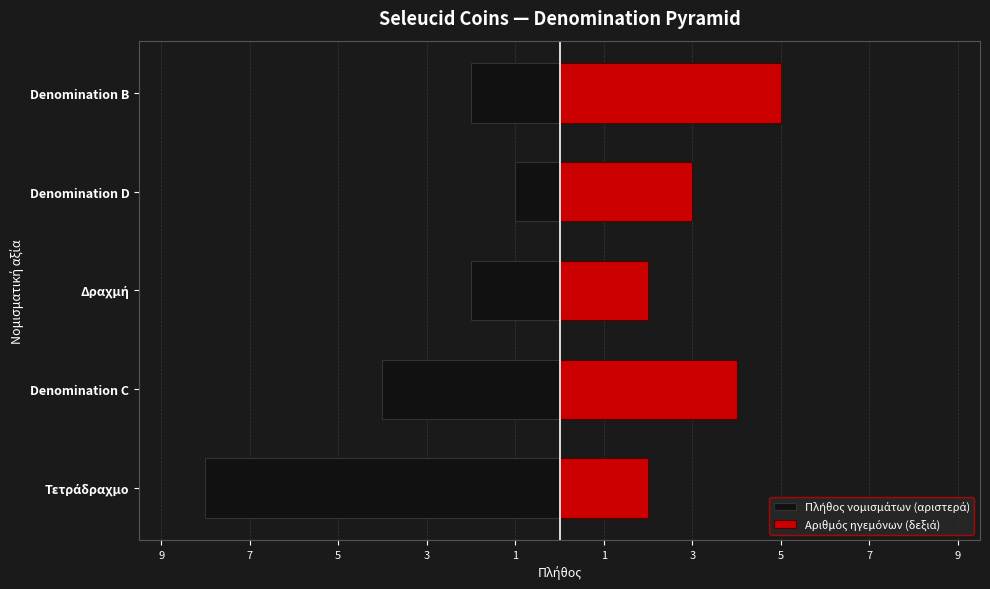

Is the value of Αριθμός ηγεμόνων (δεξιά) at Denomination D greater than the value of Πλήθος νομισμάτων (αριστερά) at Denomination C?

Yes